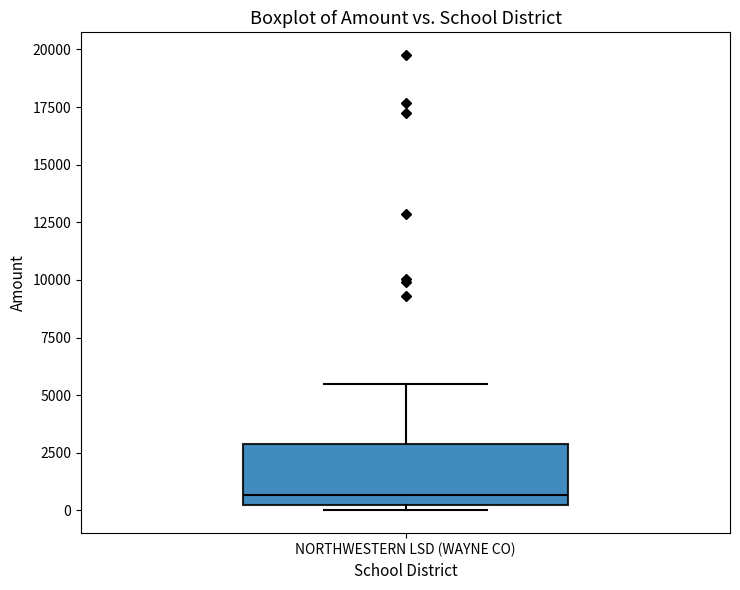

Read this box plot against the y-axis: the position of the median line, the range covered by the box, and the ends of both whiskers. The values are not printed on the chart, so give them approximately, as read against the axis.

median 500, box 0 to 3000, whiskers 0 (just below the box's lower edge) to 5500